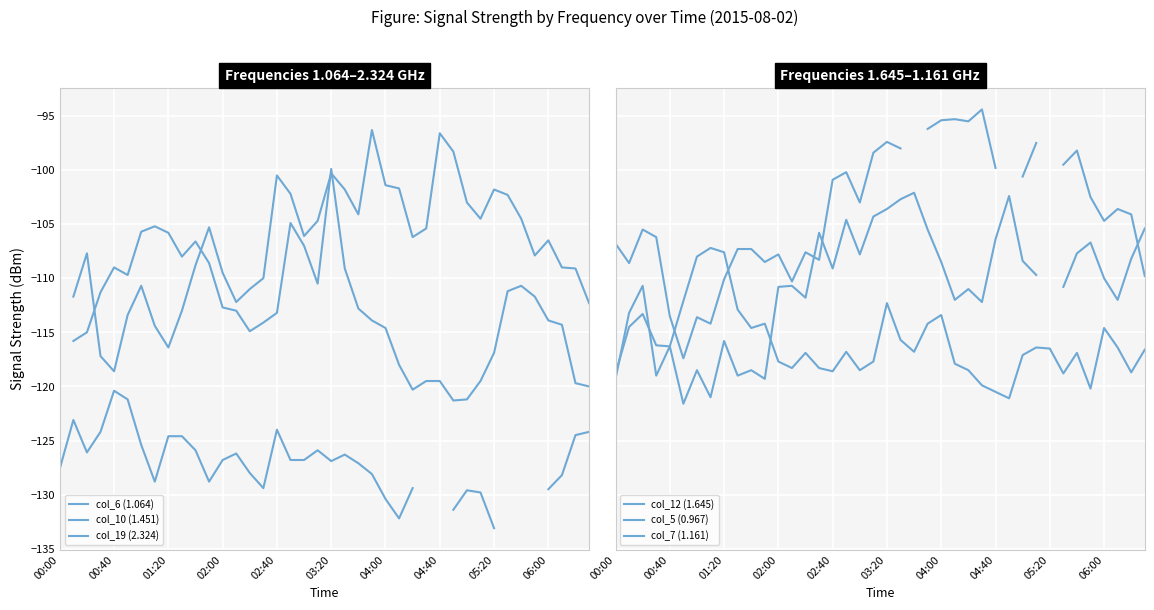

True or false: col_19 (2.324) has a value of -126.2 at 13.

True